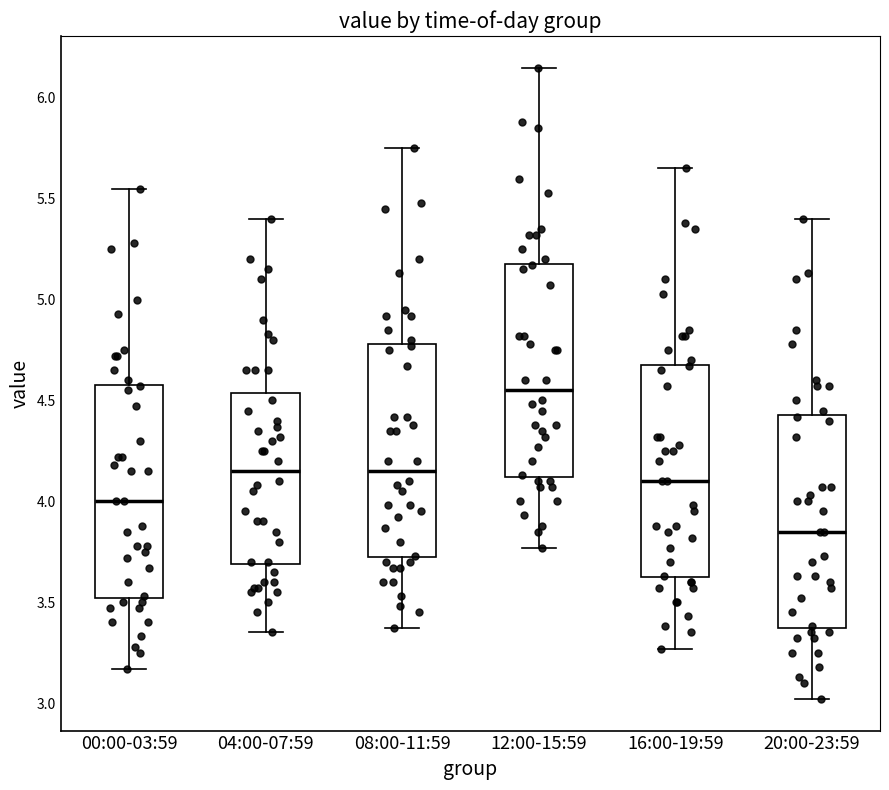

Reading left to right, transcribe this box plot: for each box, give where its median line is, the range the box spans, and where its two whiskers end, as read against the y-axis. The values are not printed on the chart, so give them approximately, as read against the axis.

00:00-03:59: median 4.00, box 3.50 to 4.60, whiskers 3.15 to 5.55
04:00-07:59: median 4.15, box 3.70 to 4.55, whiskers 3.35 to 5.40
08:00-11:59: median 4.15, box 3.70 to 4.80, whiskers 3.35 to 5.75
12:00-15:59: median 4.55, box 4.10 to 5.20, whiskers 3.75 to 6.15
16:00-19:59: median 4.10, box 3.60 to 4.70, whiskers 3.25 to 5.65
20:00-23:59: median 3.85, box 3.35 to 4.45, whiskers 3.00 to 5.40